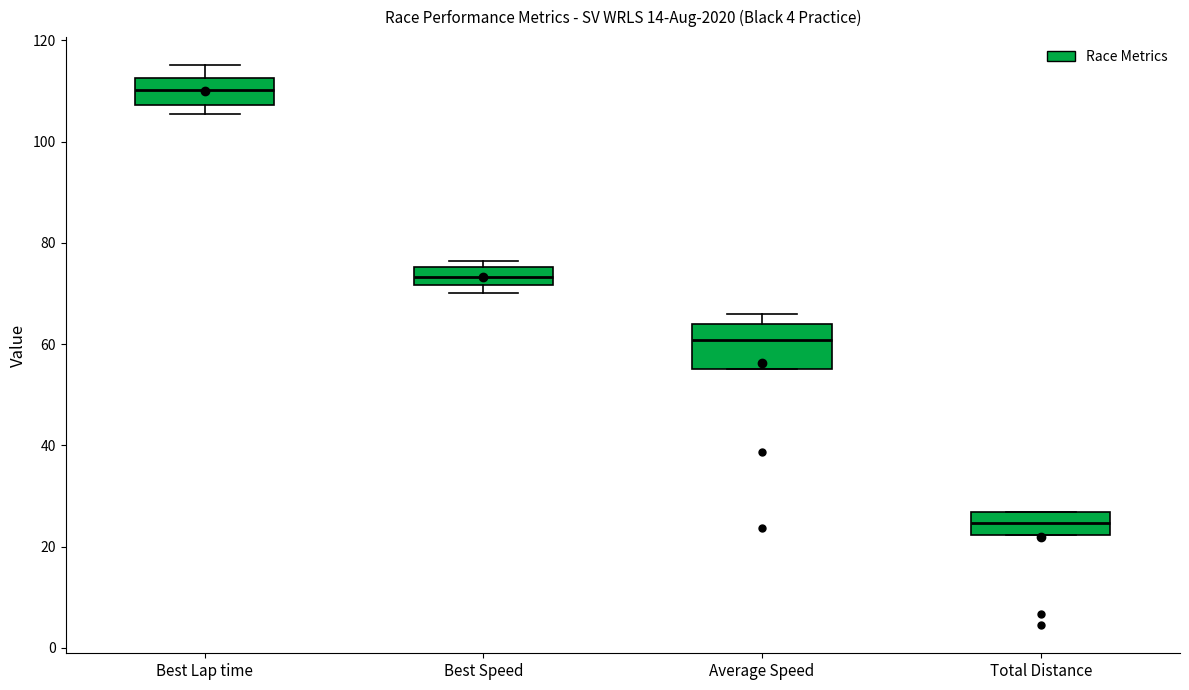

Which box is the tallest, from its lower edge to its upper edge?

Average Speed